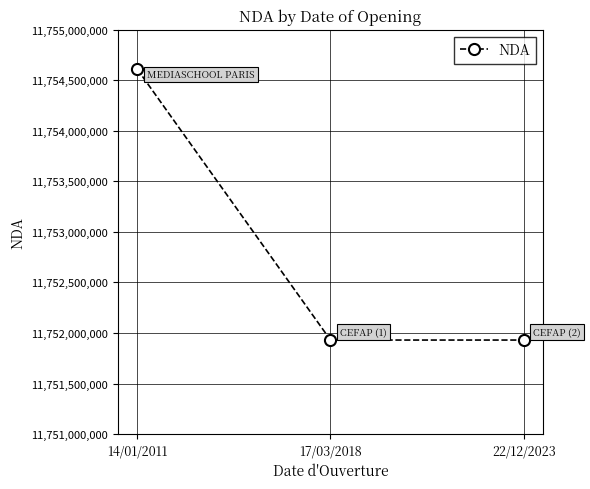

Approximately how many times larger is the value at 17/03/2018 compared to 14/01/2011?

1.0